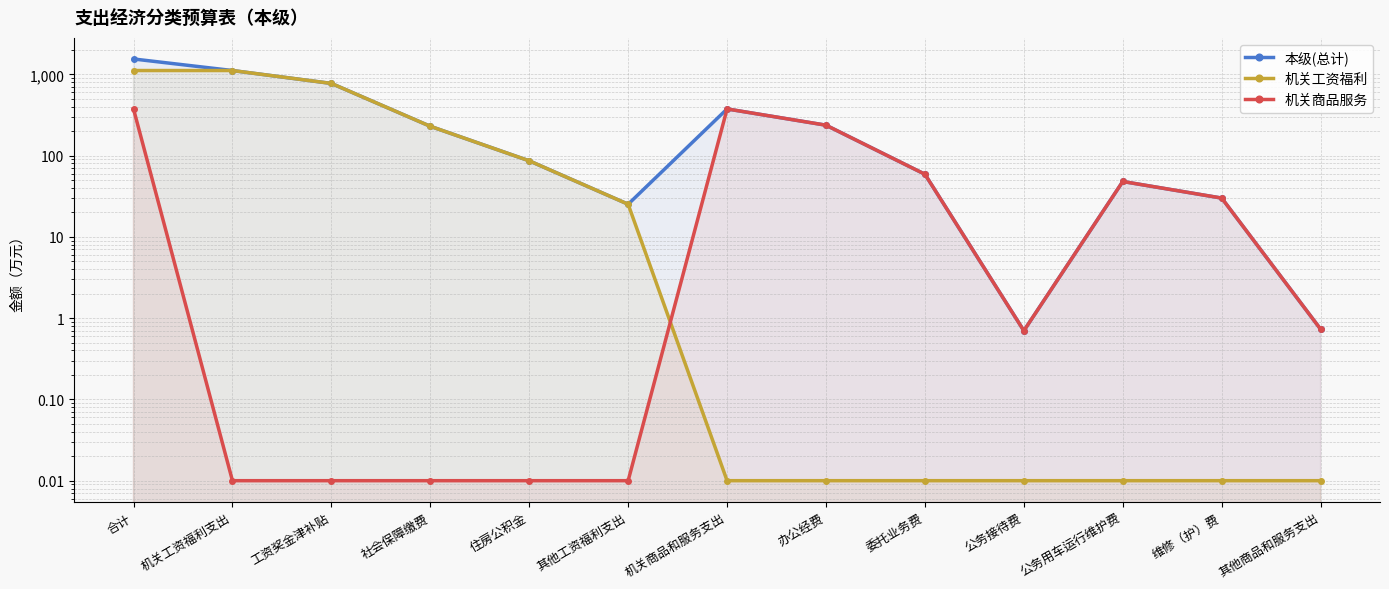

Where does the 本级(总计) series first go above 86?

合计